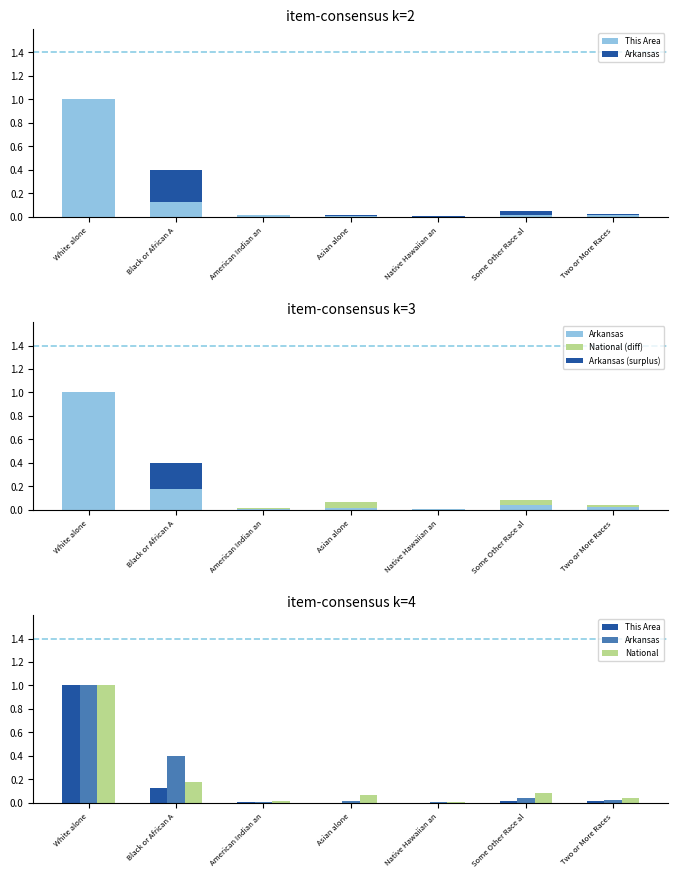

The National (diff) series shows -0.0 at Native Hawaiian an. True or false?

False